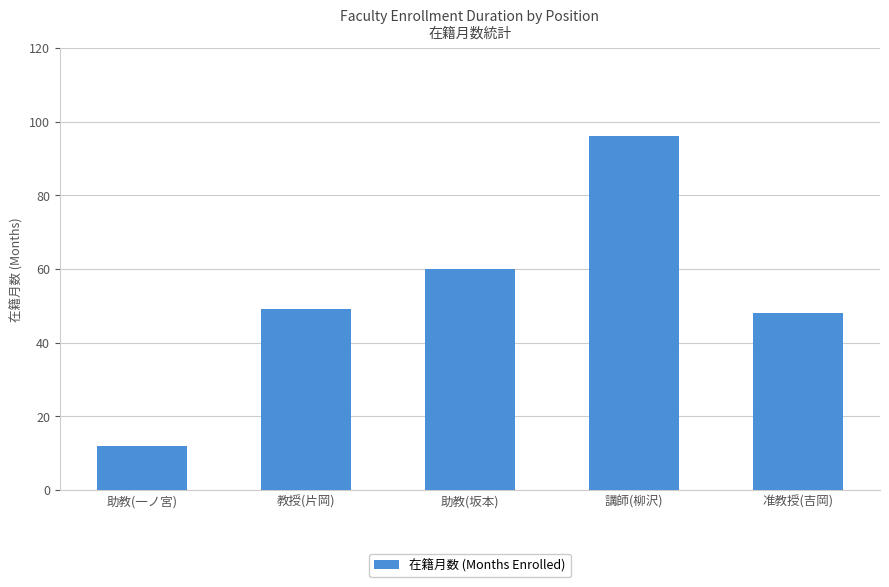

List the labels in order of value, smallest first.

助教(一ノ宮), 准教授(吉岡), 教授(片岡), 助教(坂本), 講師(柳沢)